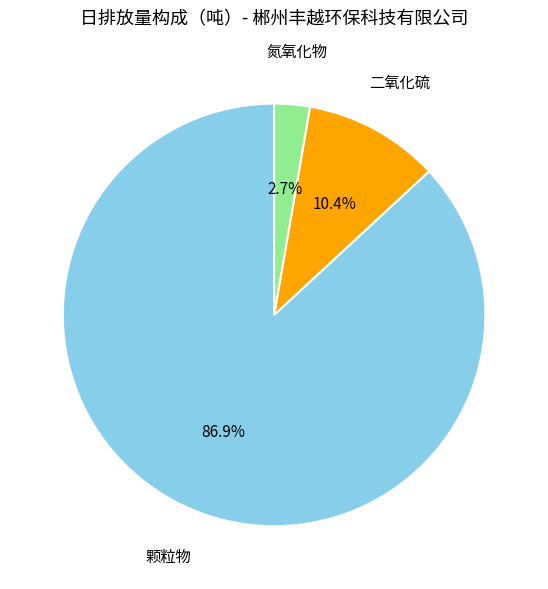

Does any single category account for the majority?

Yes